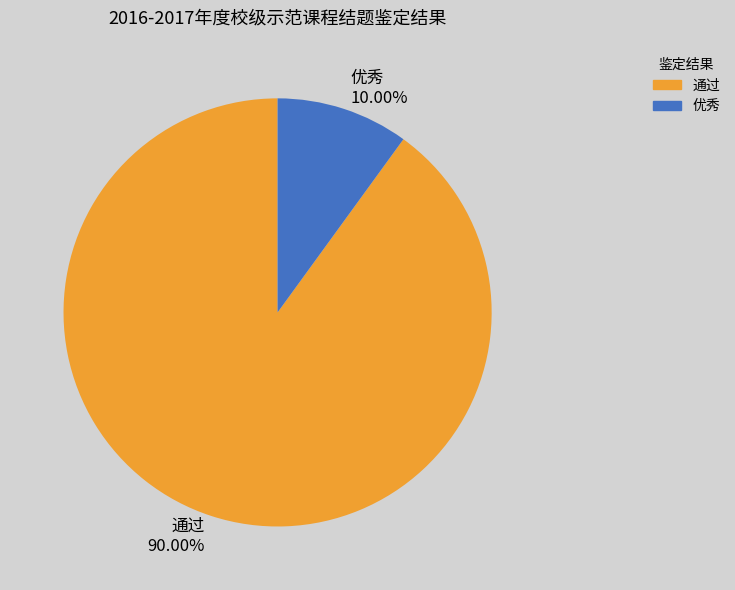

Does 优秀 represent more than half of the total?

No